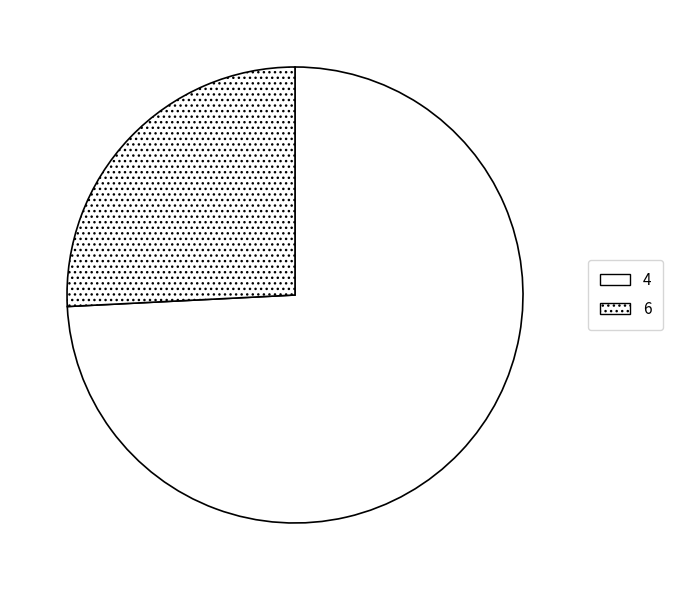

To the nearest percent, what percentage of the pie is 6?

26%